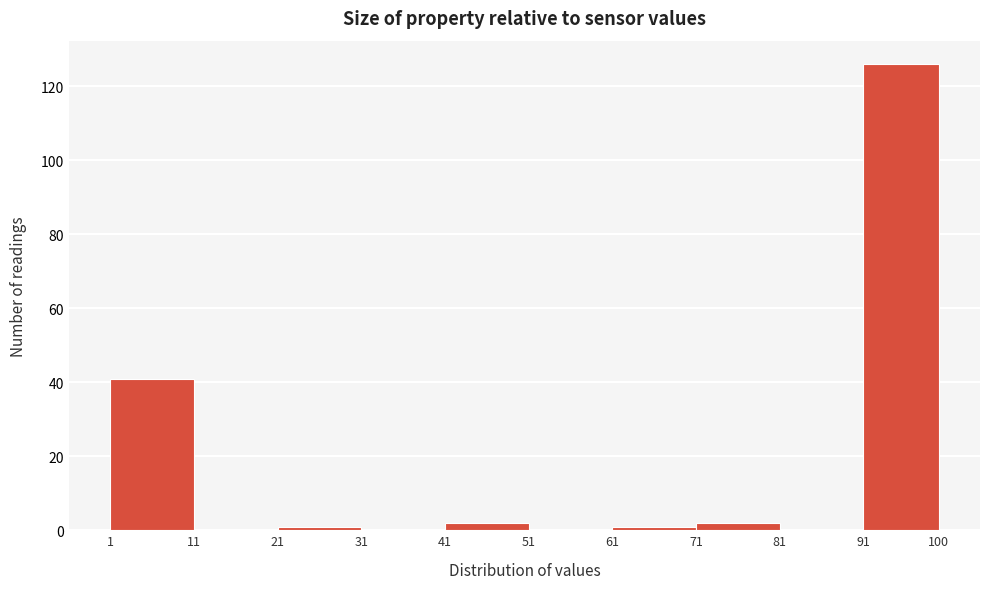

Which range on the x-axis has the tallest bar?

91 to 100